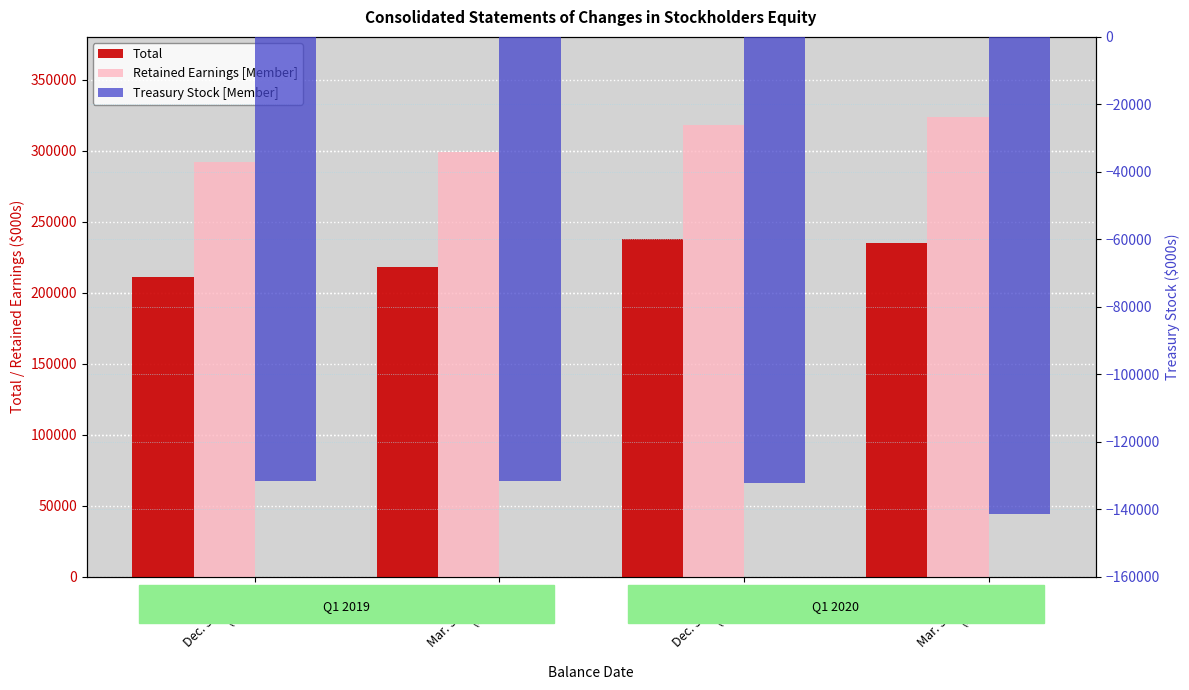

What is the value of the Retained Earnings [Member] bar at the 2nd from the left?

298690